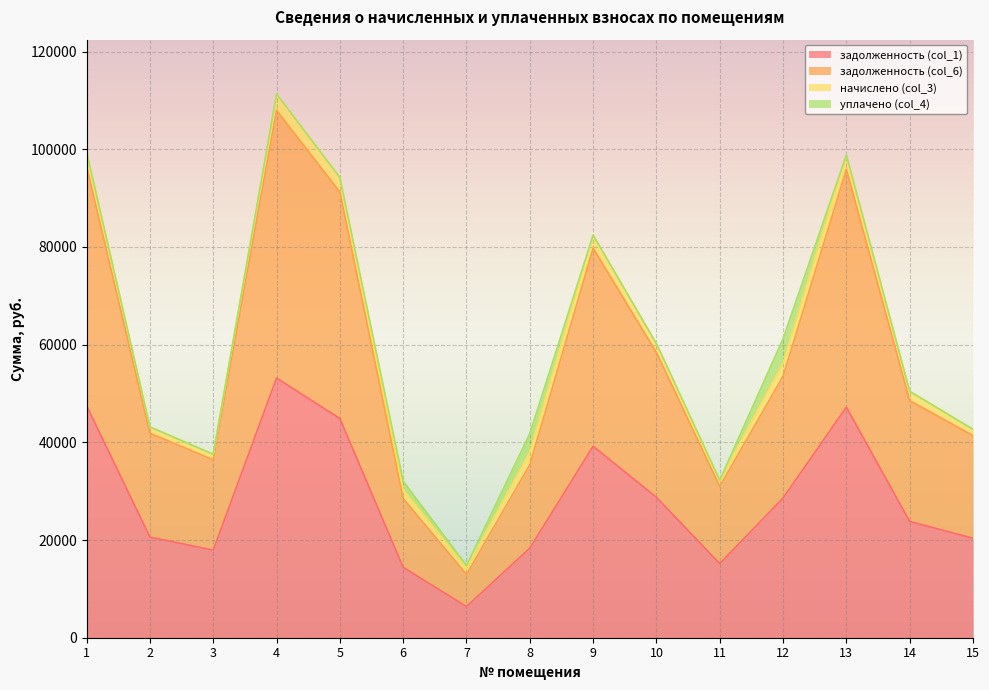

At which category does задолженность (col_1) reach its first local valley?

3